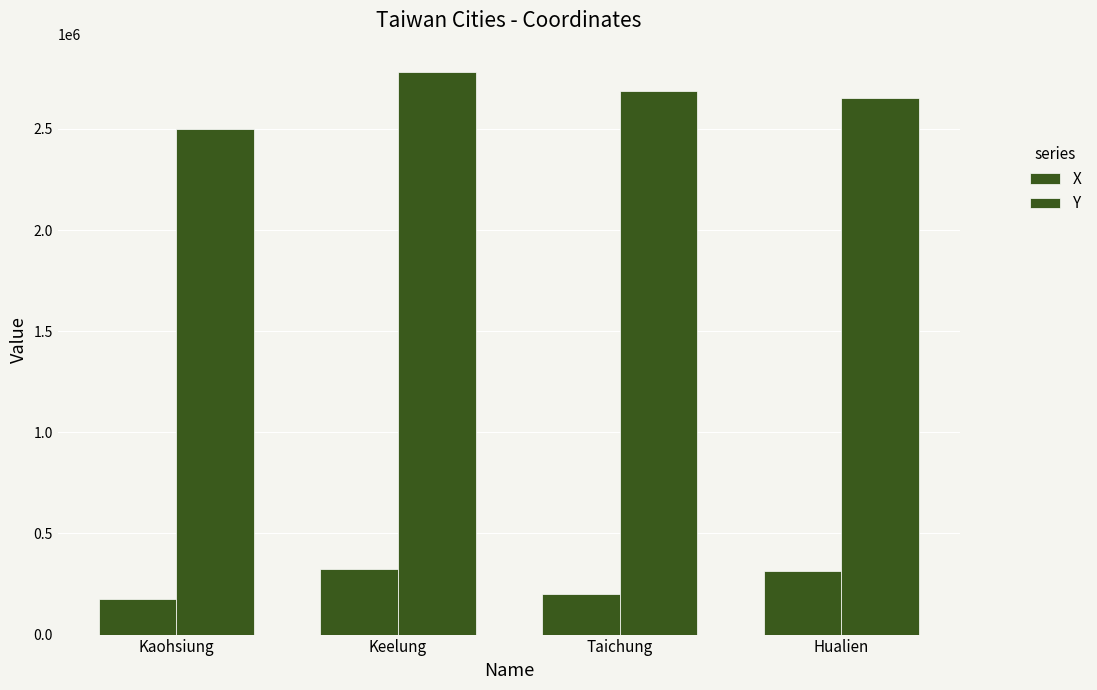

What is the spread (max minus min) of values at Taichung?

2486417.0